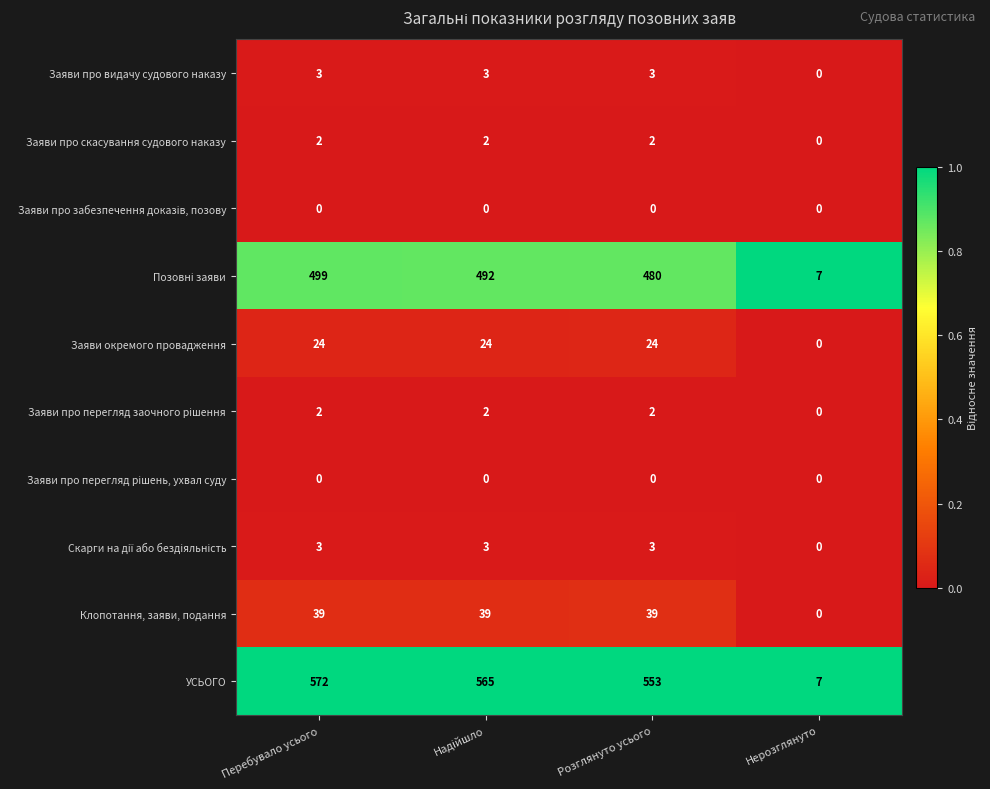

Count the number of categories in the chart.

4